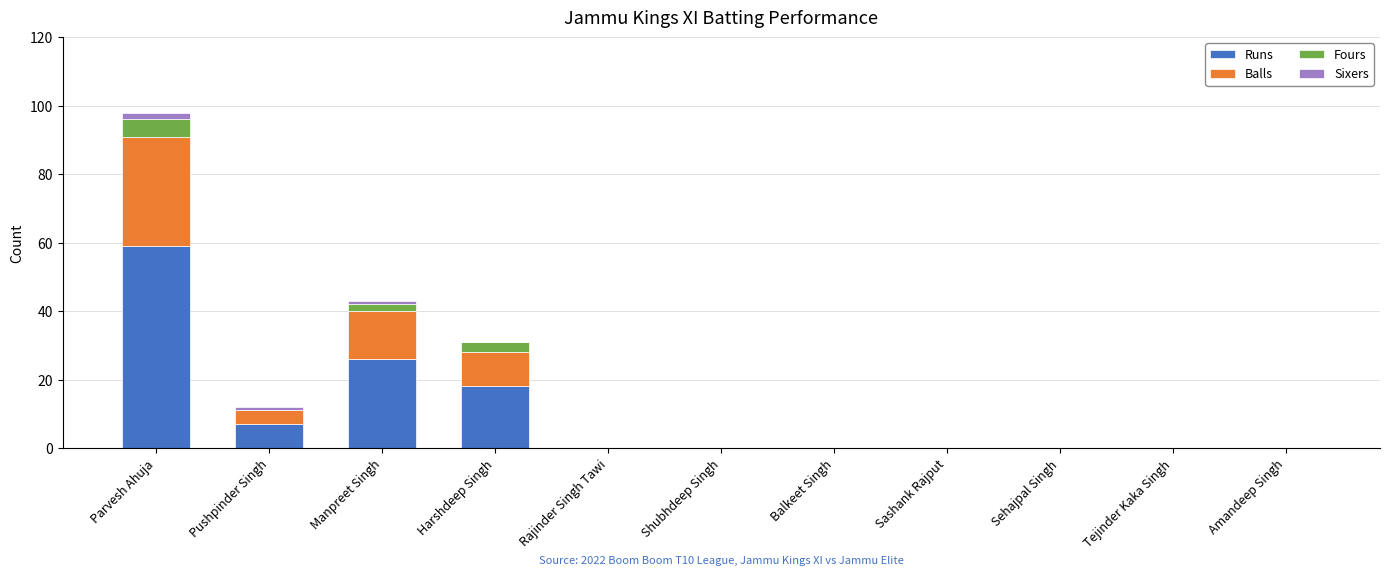

What is the maximum value for Runs?

59